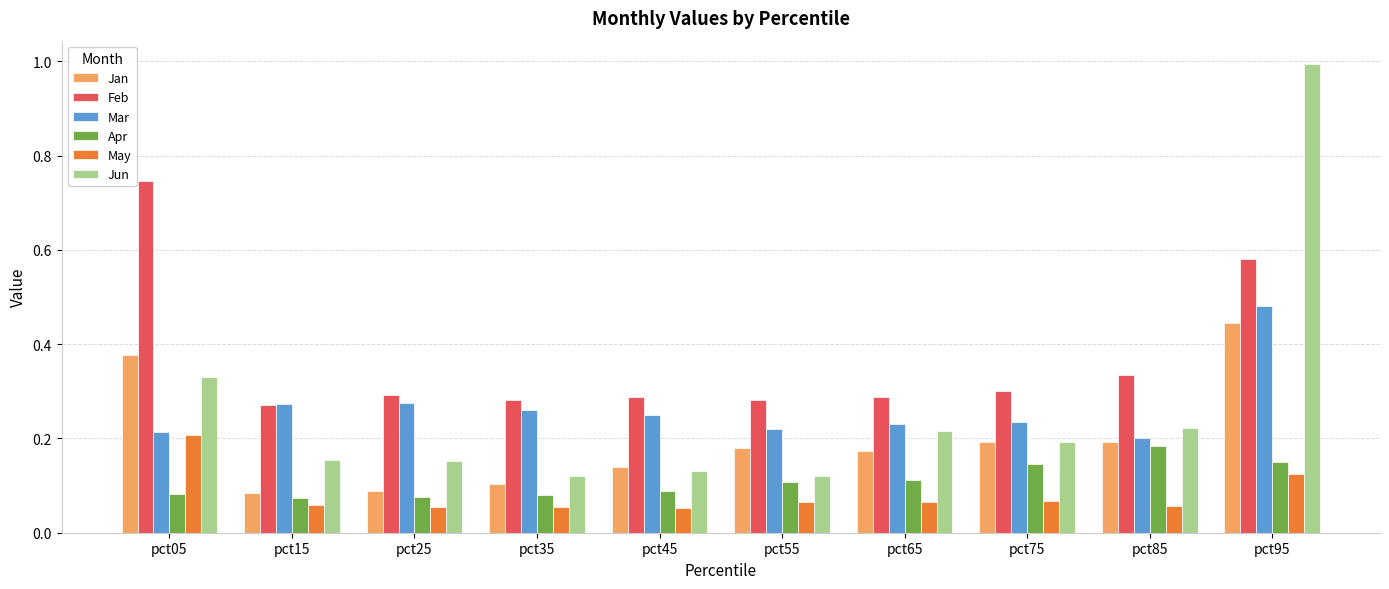

Are the bars horizontal?

No